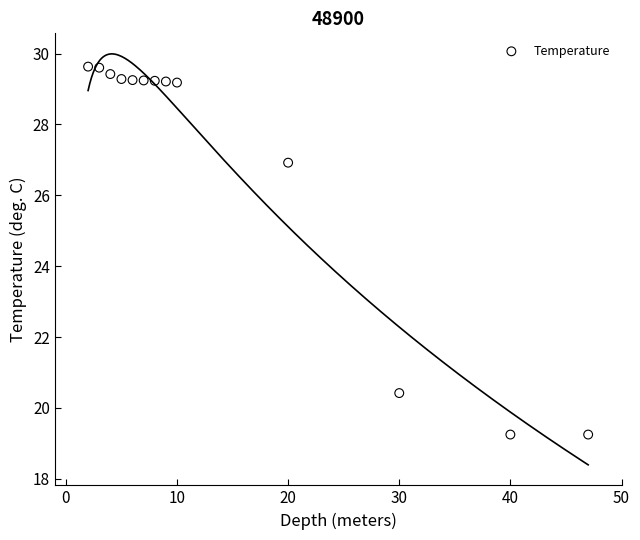

What is the range of Y values (max minus min)?

10.4